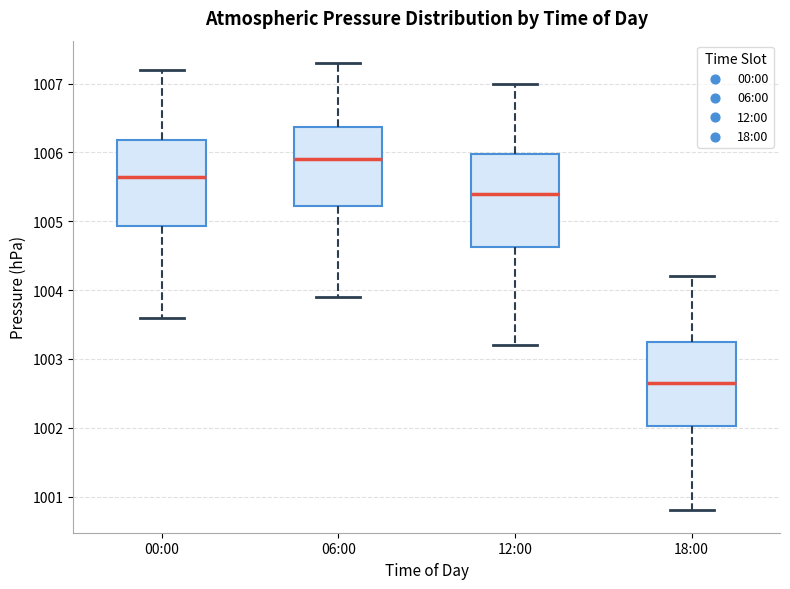

Where does the median line of the box for 00:00 sit on the y-axis? The values are not printed on the chart, so give them approximately, as read against the axis.

1005.7